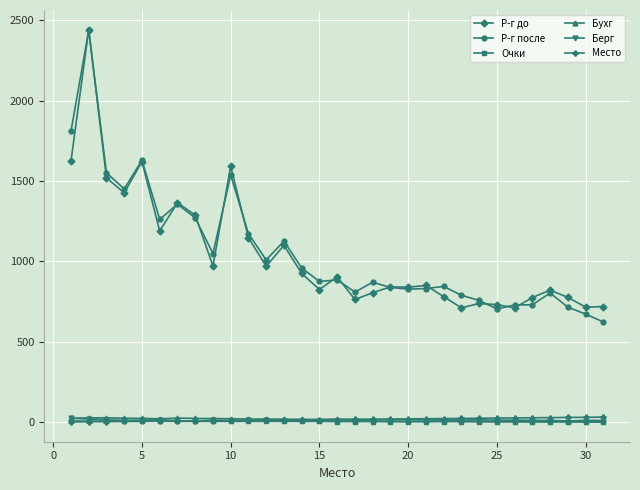

True or false: Р-г после and Место intersect in this chart.

False